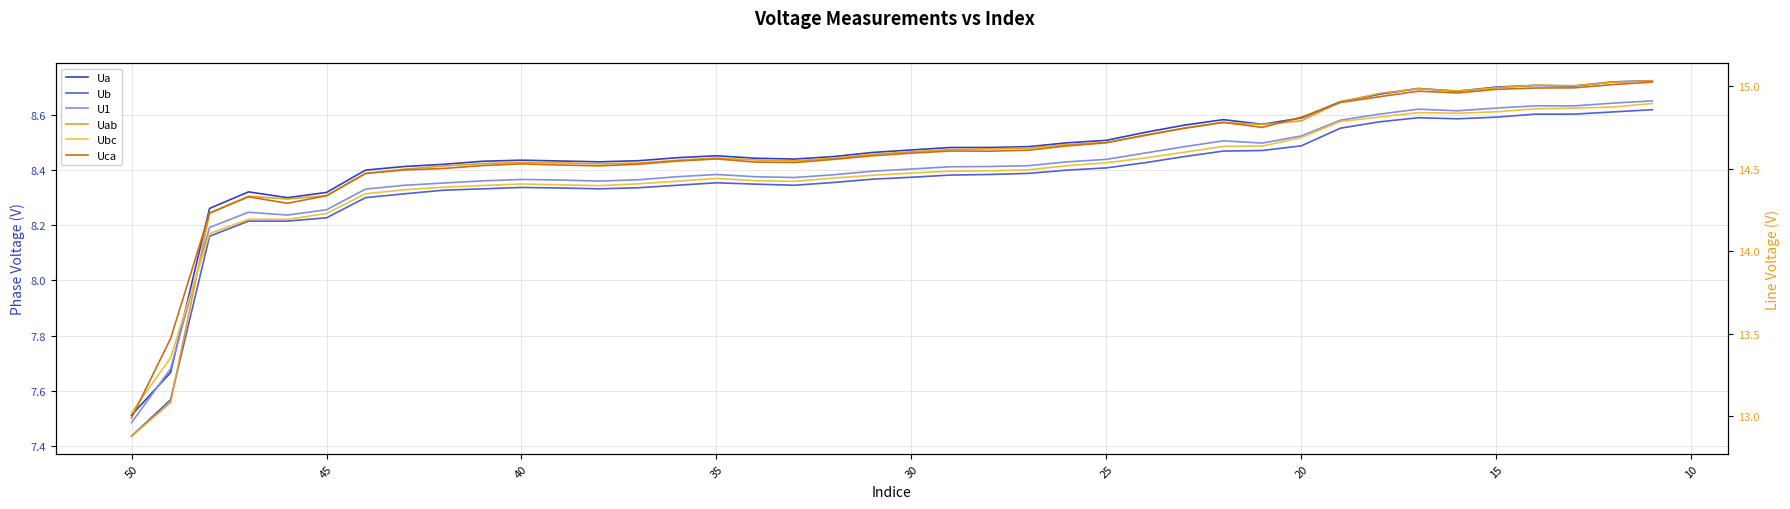

True or false: Ua has a value of 15.1 at 30.

False